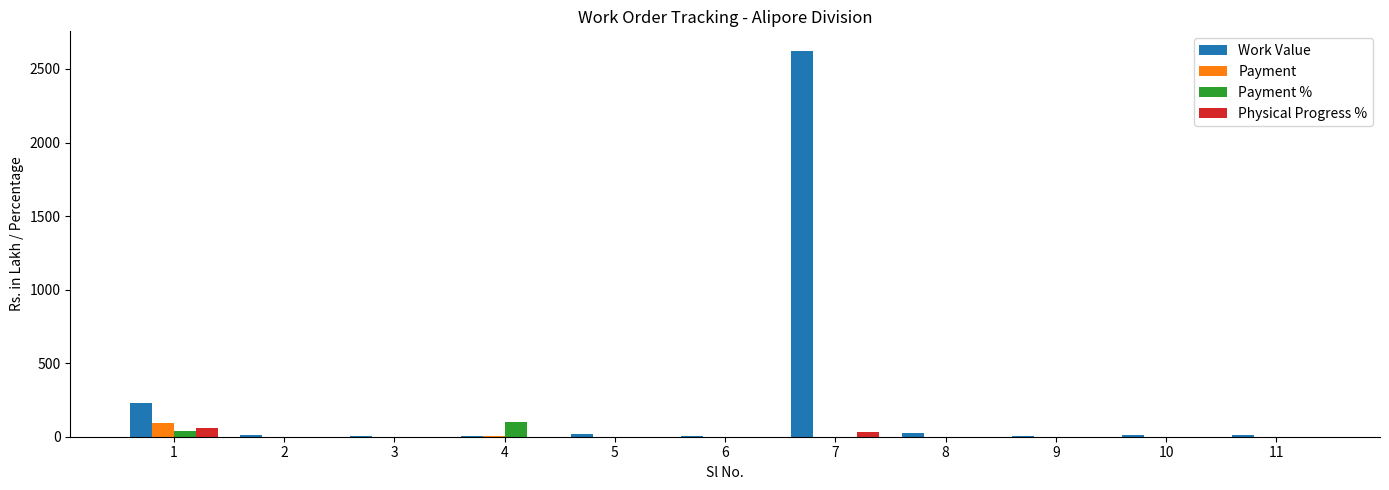

What are all the series names shown in the legend?

Work Value, Payment, Payment %, Physical Progress %